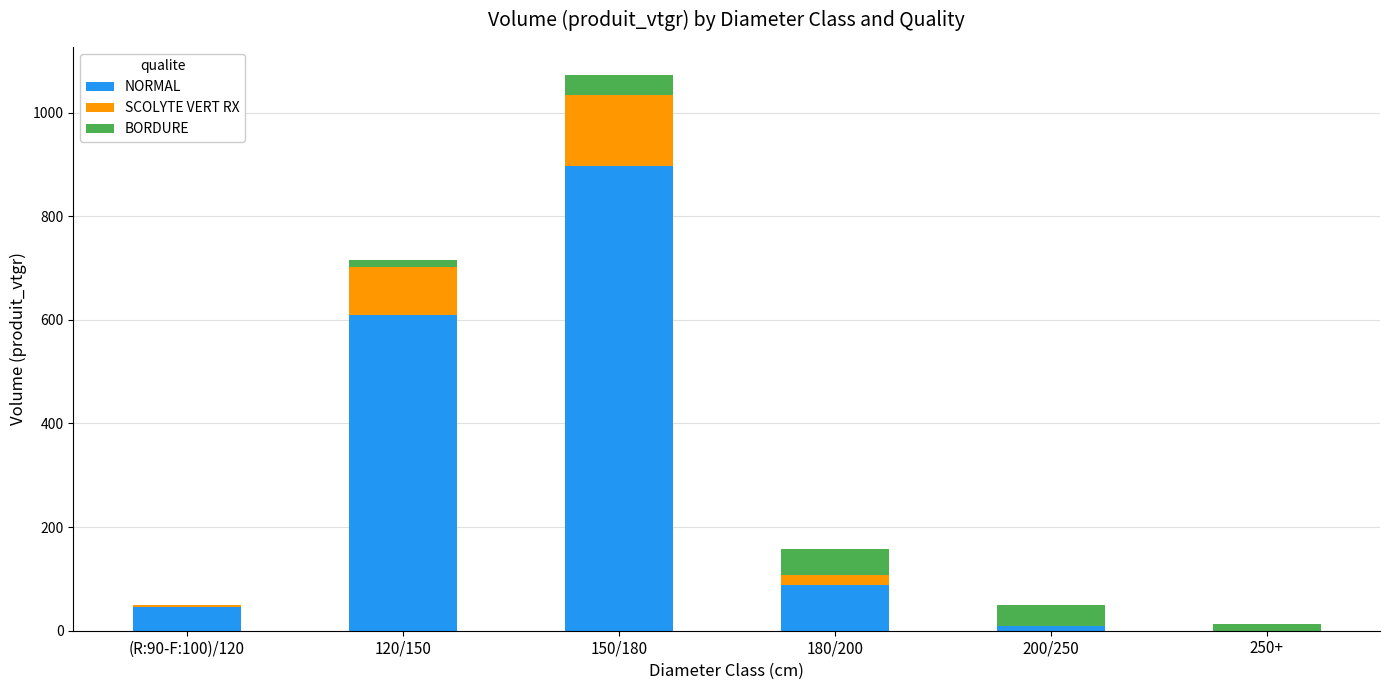

What is the difference between the NORMAL values at 150/180 and 200/250?

887.7